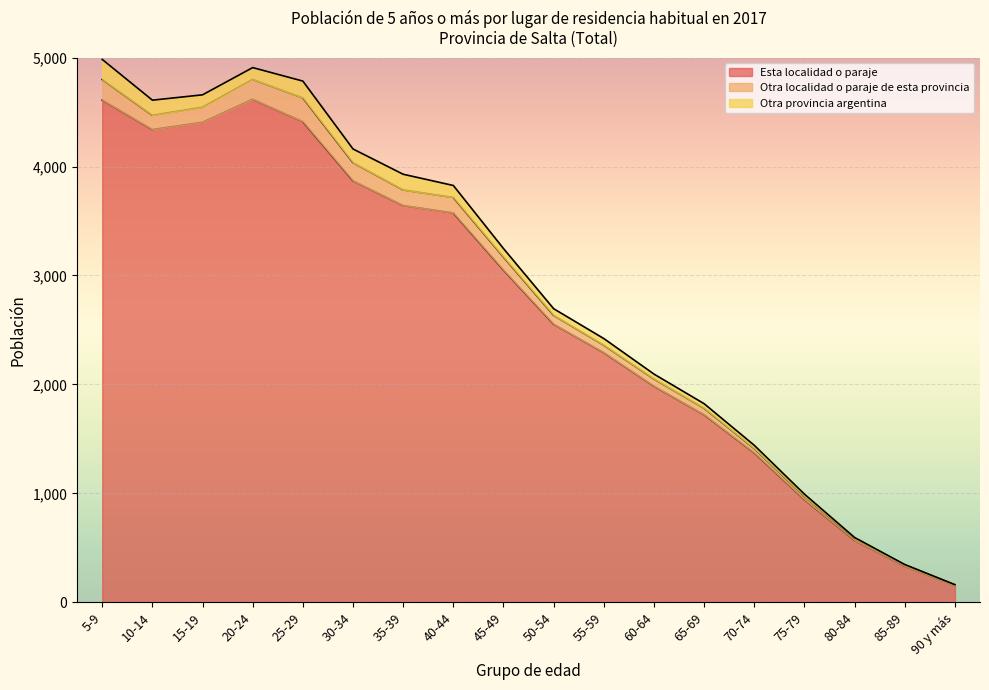

What is the spread (max minus min) of values at 50-54?

2492